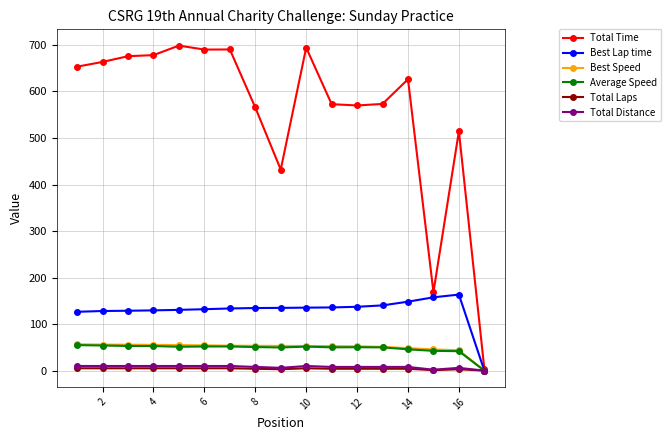

How many values in the Best Lap time series exceed 134?

9